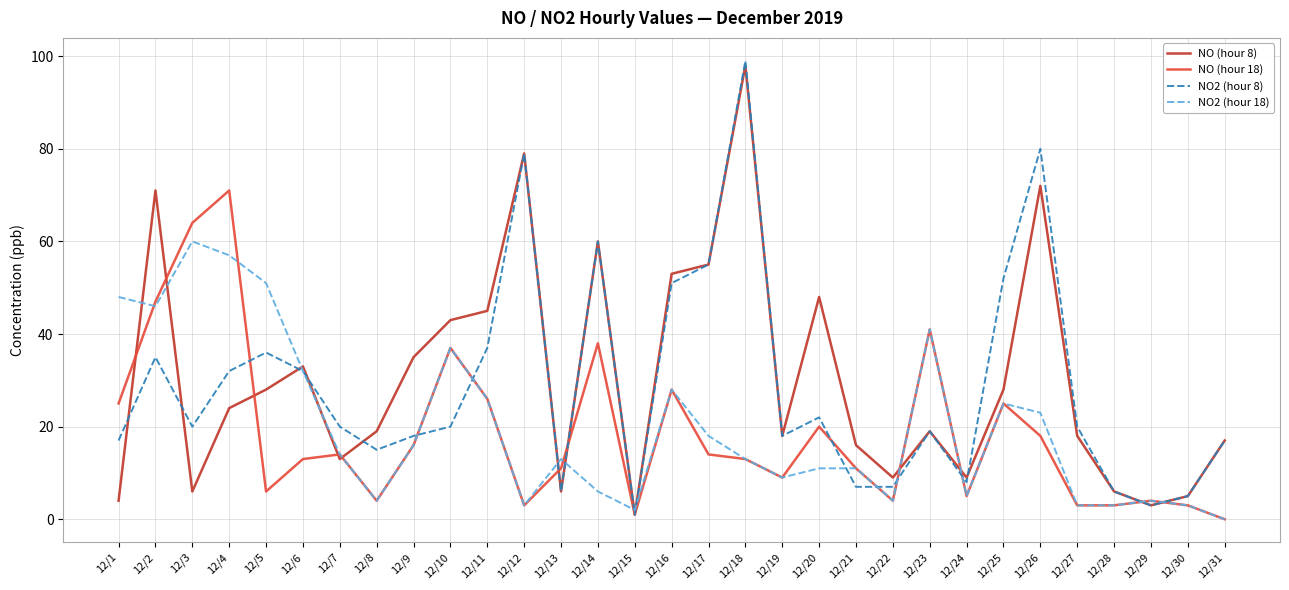

True or false: NO2 (hour 18) has more than 0 interior local peaks.

True